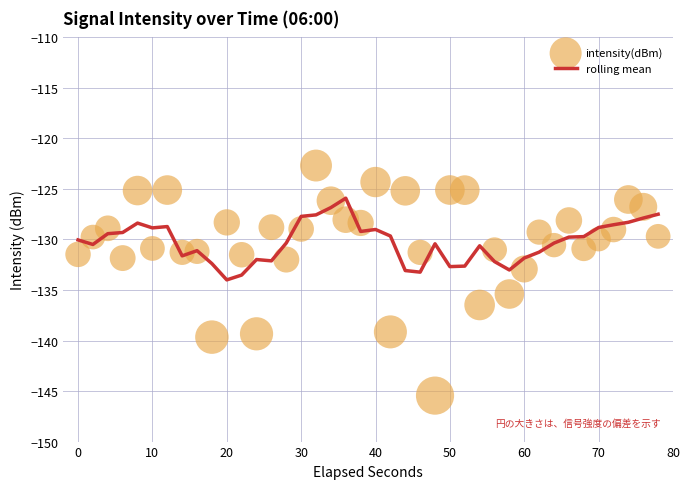

Is it true that rolling mean equals -131.8 at 60?

True